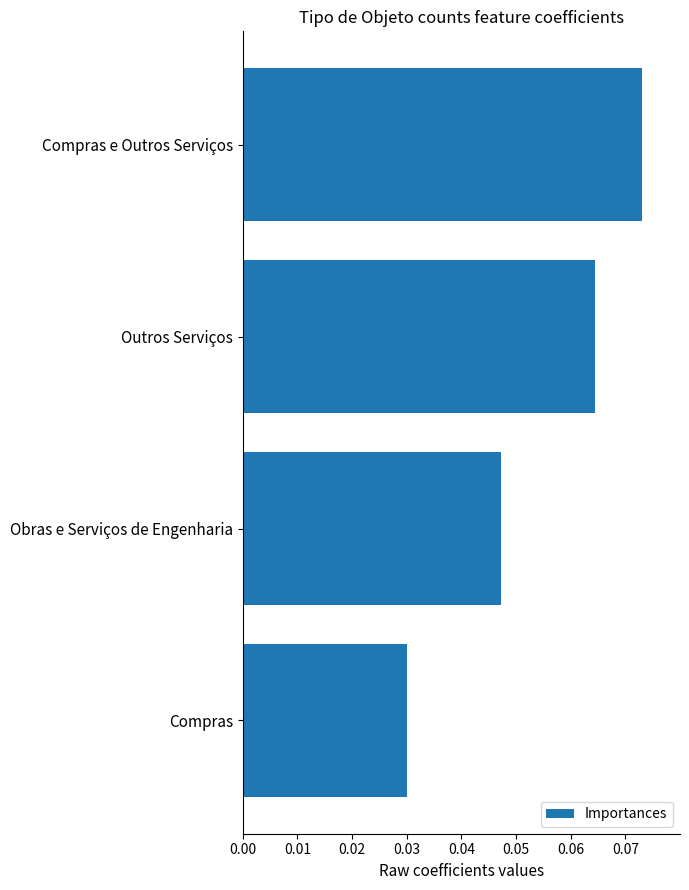

List the labels in order of value, largest first.

Compras e Outros Serviços, Outros Serviços, Obras e Serviços de Engenharia, Compras